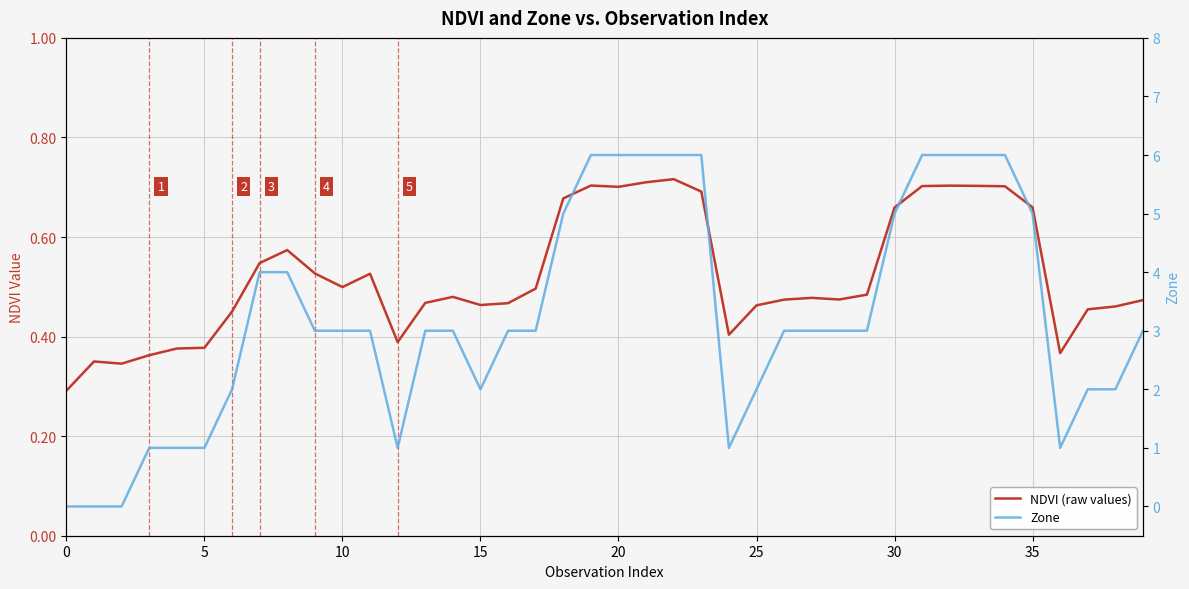

Count the number of data series in this chart.

2